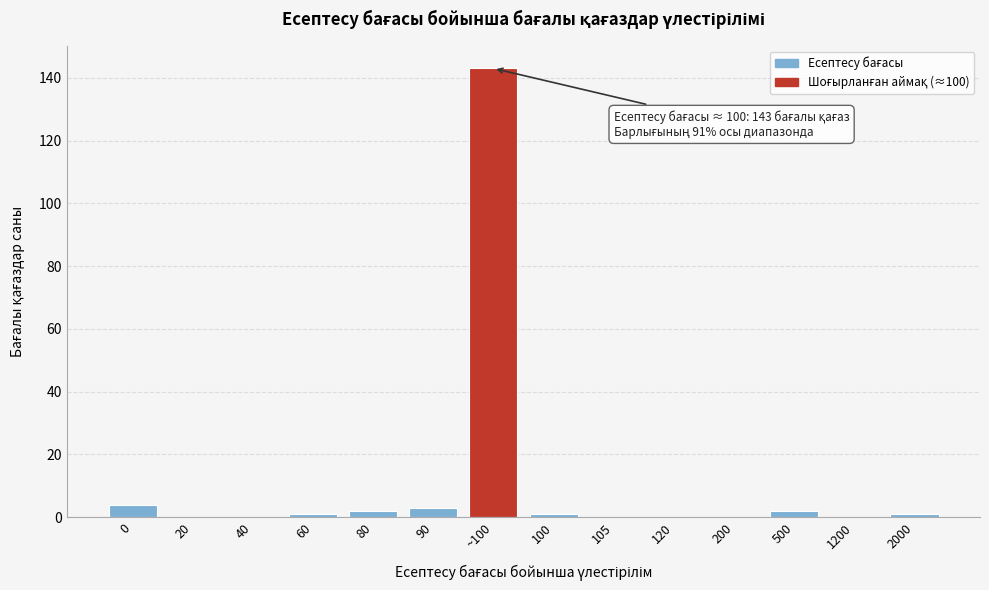

Reading left to right, transcribe all the data shown in this chart.

0=4	20=0	40=0	60=1	80=2	90=3	~100=143	100=1	105=0	120=0	200=0	500=2	1200=0	2000=1